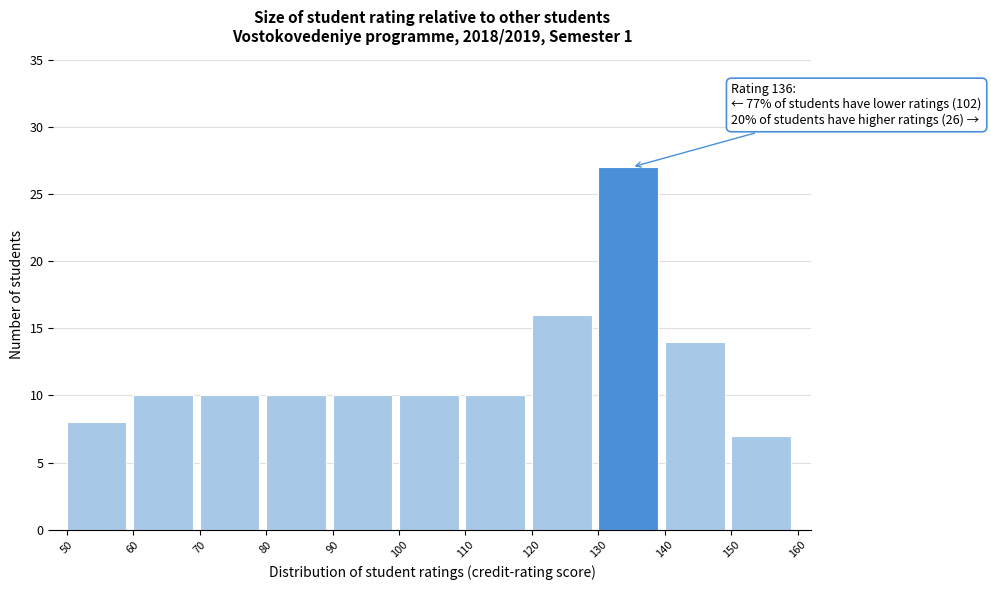

Which range on the x-axis has the tallest bar?

130 to 140